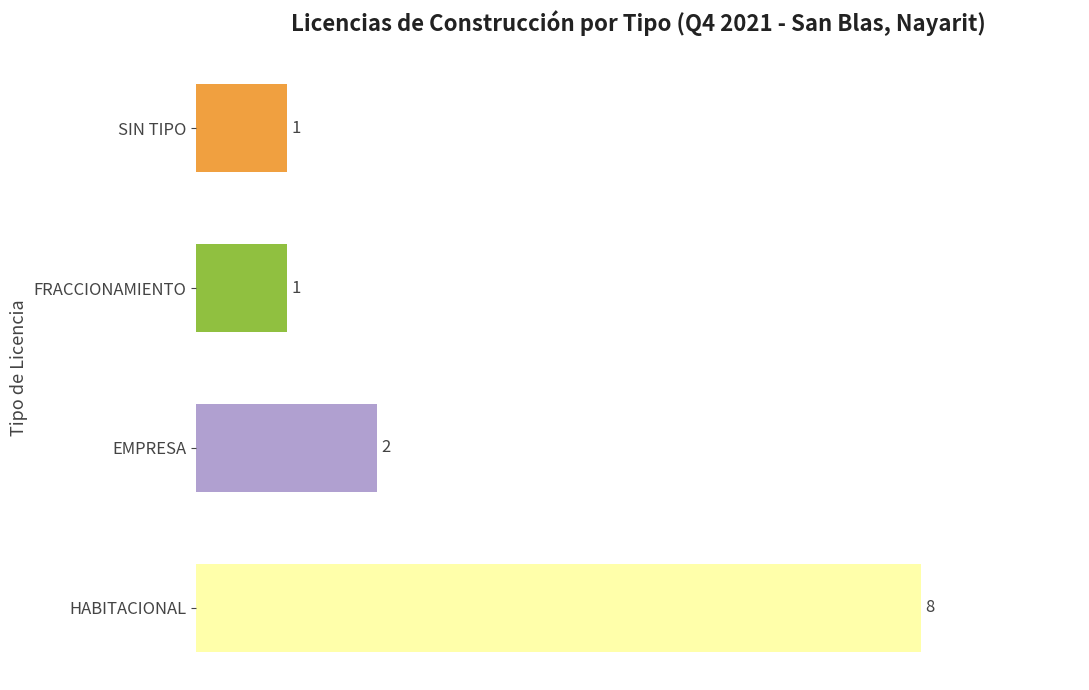

What is the maximum value shown in the chart?

8